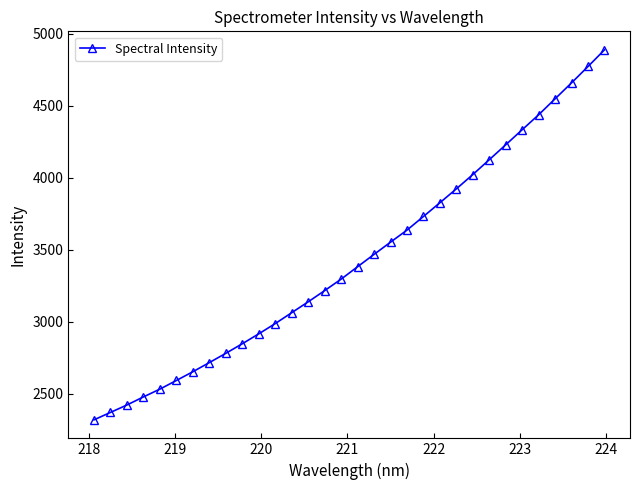

How many categories are shown in the chart?

32